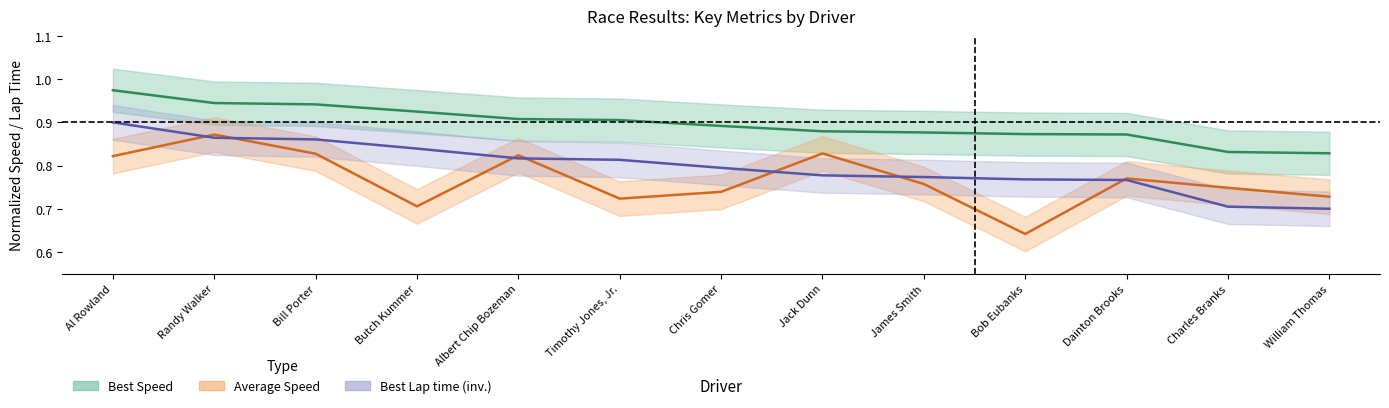

What is the average value of the Best Speed series?

0.9